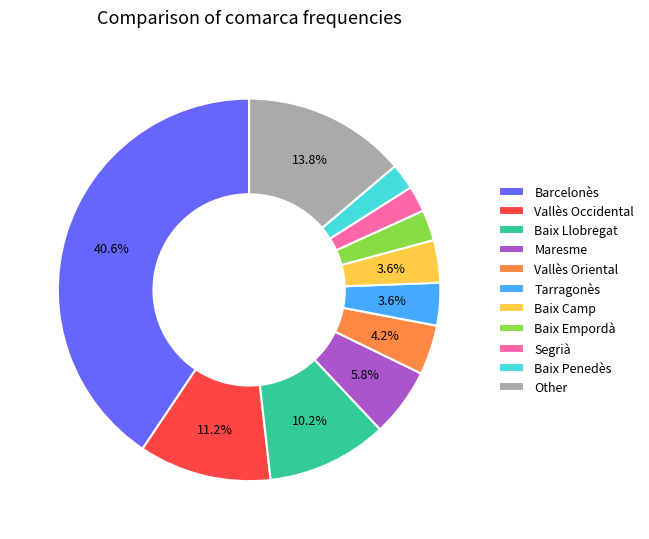

True or false: Barcelonès accounts for 41% of the total.

True